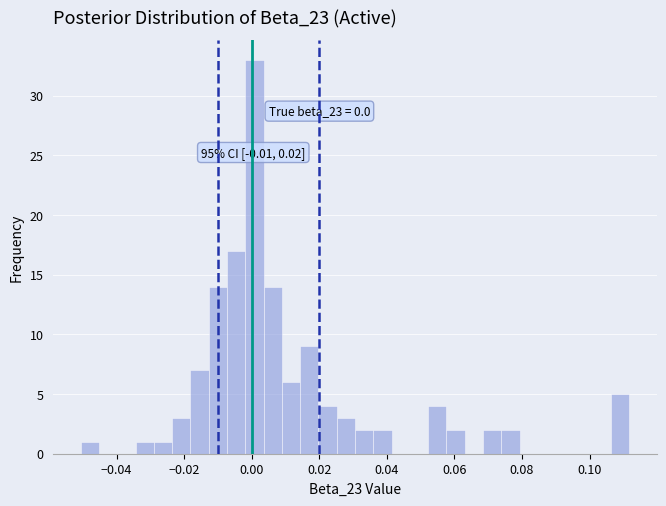

Around what value on the x-axis is the tallest bar? Give the approximate position of its centre, as read against the axis.

0.000